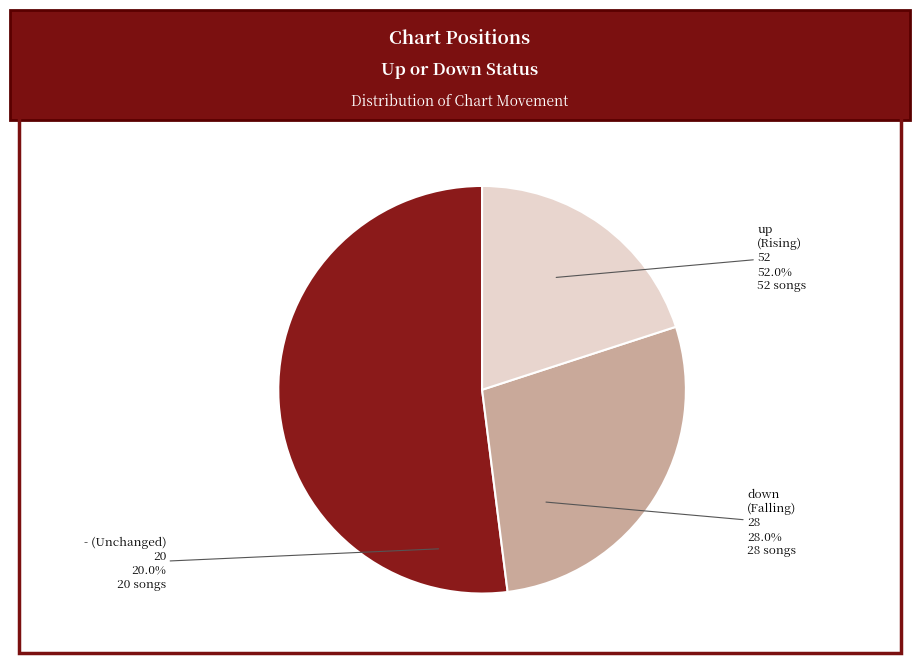

Which category has the biggest portion of the pie?

up